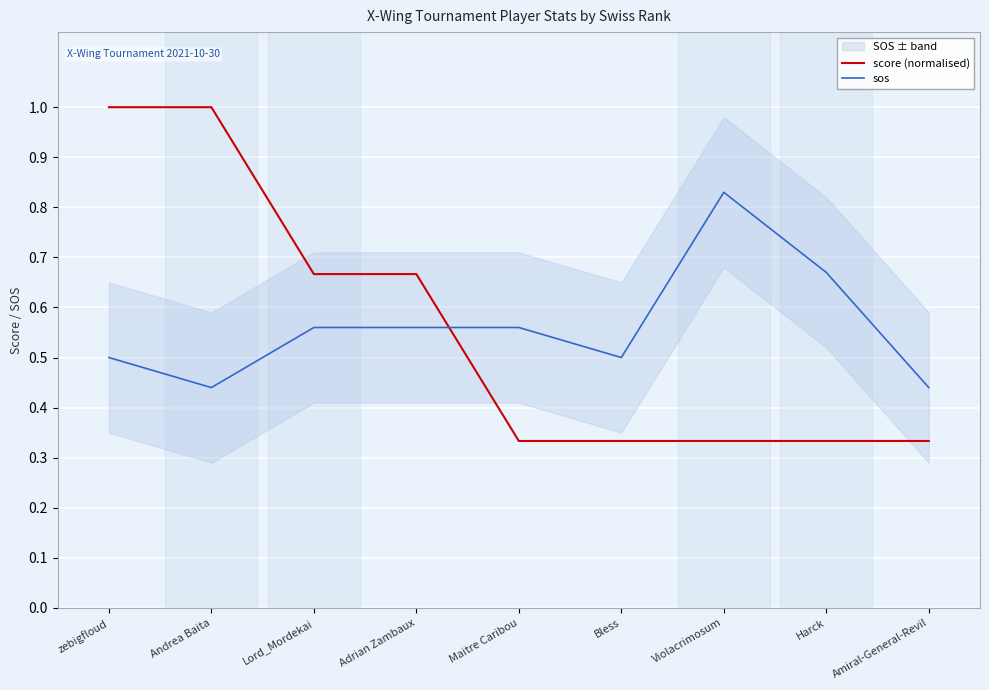

Reading right to left, list all the values displayed in this chart.

score (normalised): 0.3	0.3	0.3	0.3	0.3	0.7	0.7	1.0	1.0
sos: 0.4	0.7	0.8	0.5	0.6	0.6	0.6	0.4	0.5